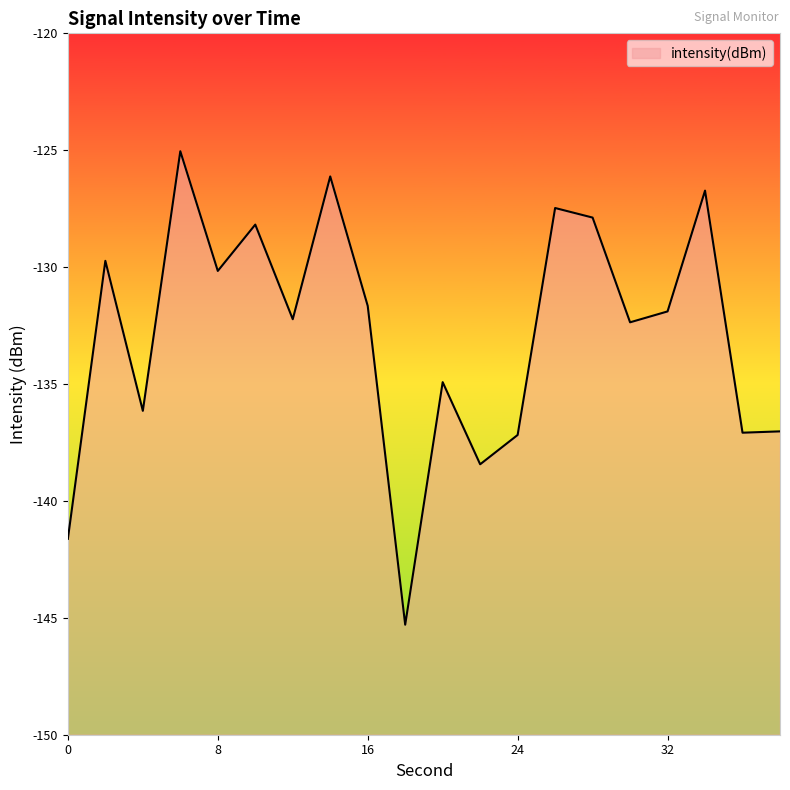

Reading left to right, what are all the values shown in this chart?

0=-141.6	2=-129.7	4=-136.1	6=-125.0	8=-130.2	10=-128.2	12=-132.2	14=-126.1	16=-131.7	18=-145.3	20=-134.9	22=-138.4	24=-137.2	26=-127.5	28=-127.9	30=-132.4	32=-131.9	34=-126.7	36=-137.1	38=-137.0